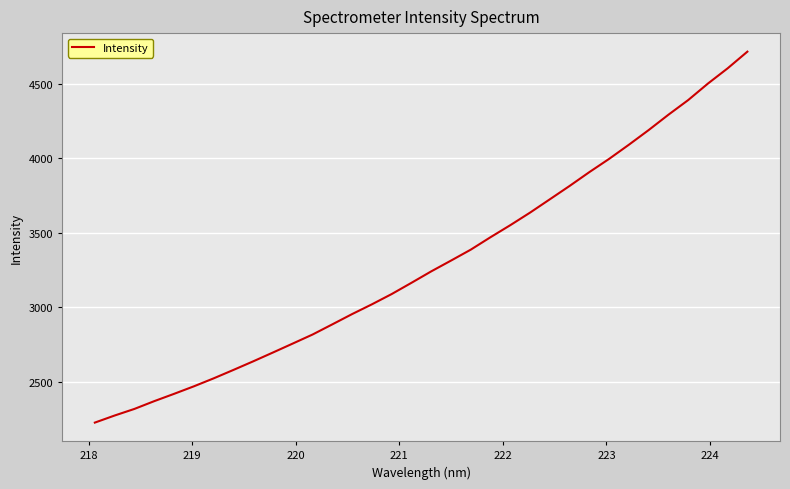

What is the smallest value displayed?

2226.4